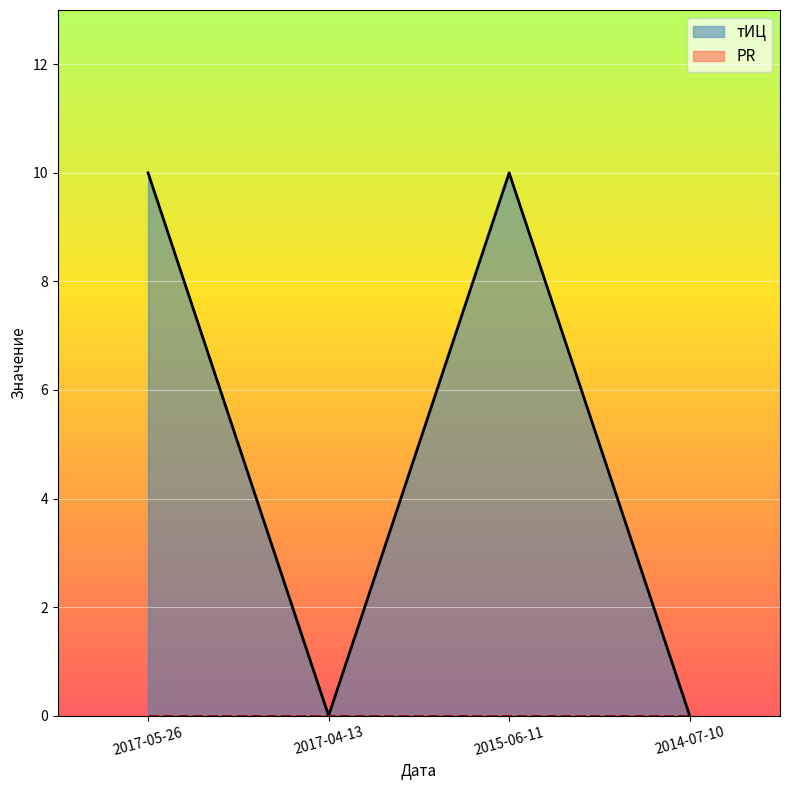

How many interior local peaks (higher than both neighbors) does the data have?

1